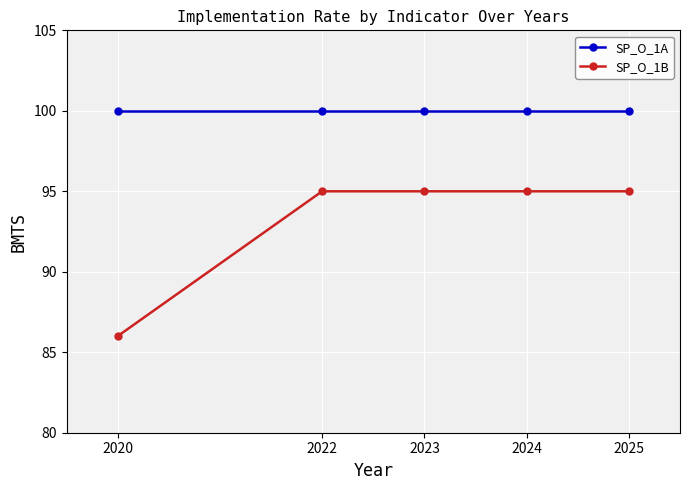

What is the value of the SP_O_1A point at the 3rd from the left?

100